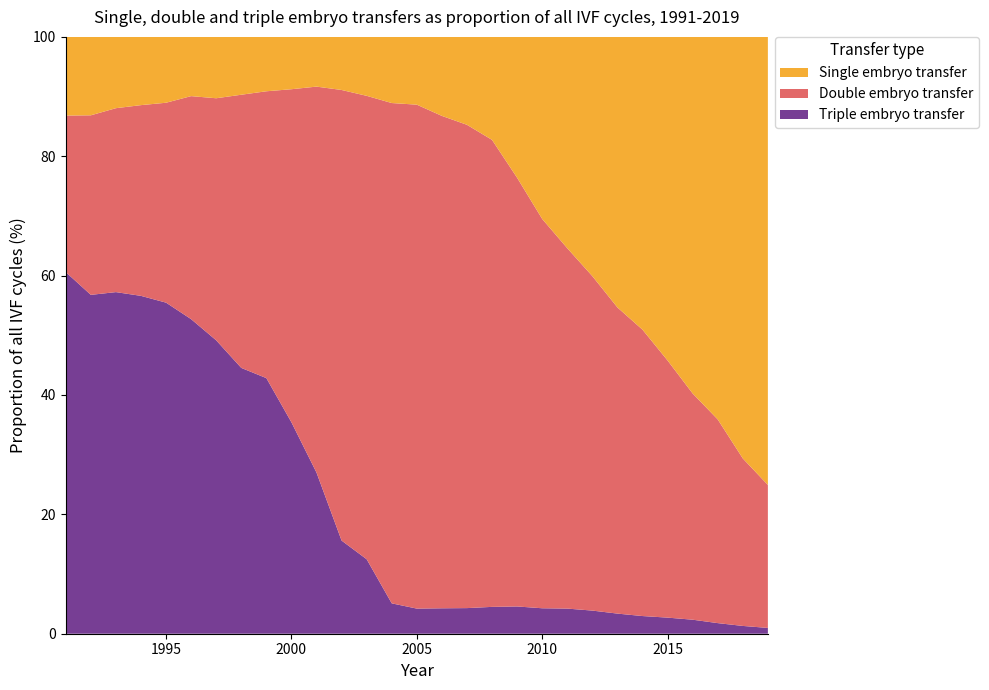

What is the difference between the maximum and minimum values in the Triple embryo transfer series?

59.6